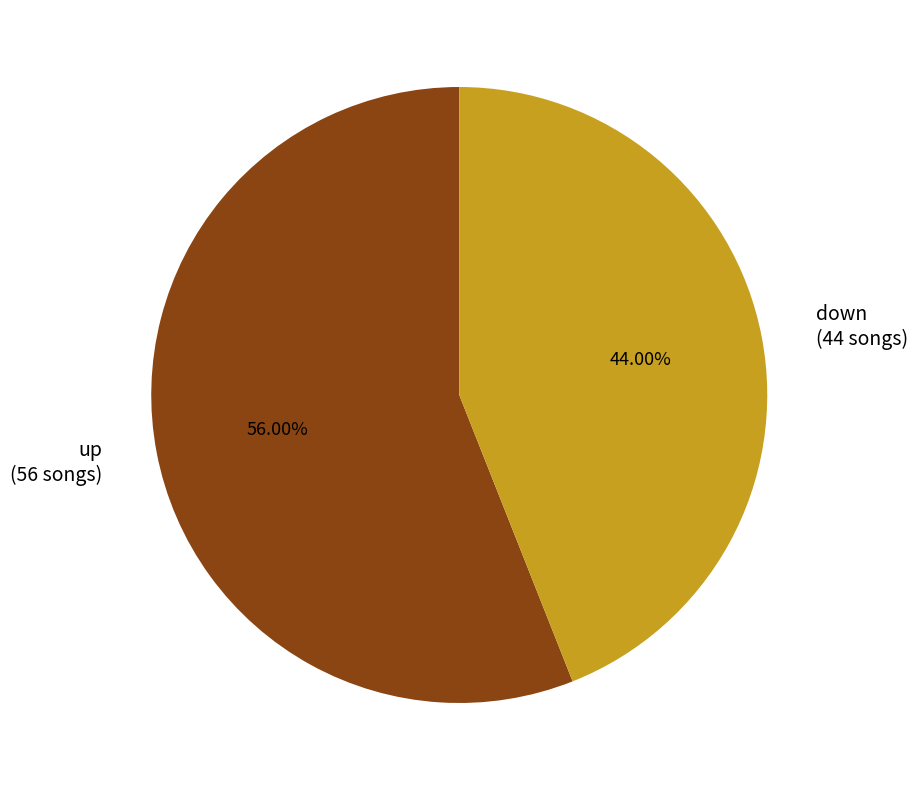

Combined, do up and down account for over 50%?

Yes